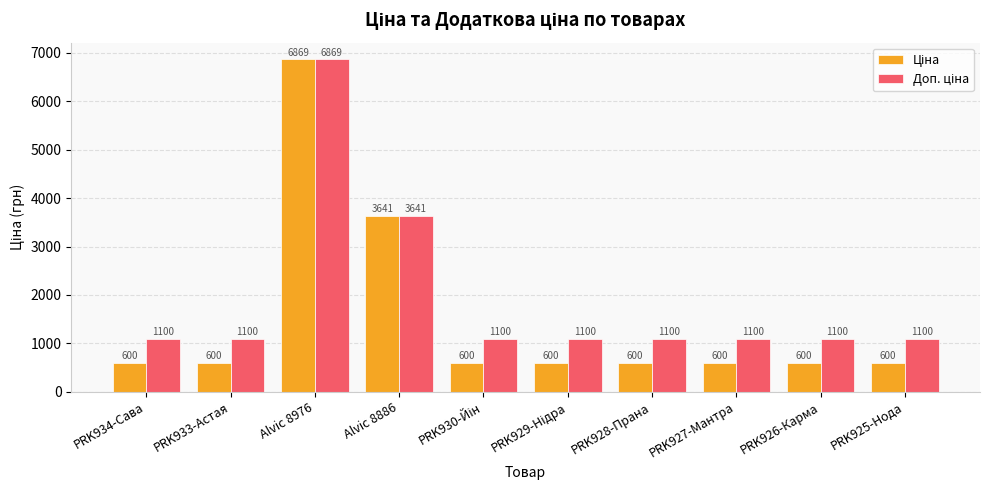

What is the spread (max minus min) of values at PRK926-Карма?

500.1